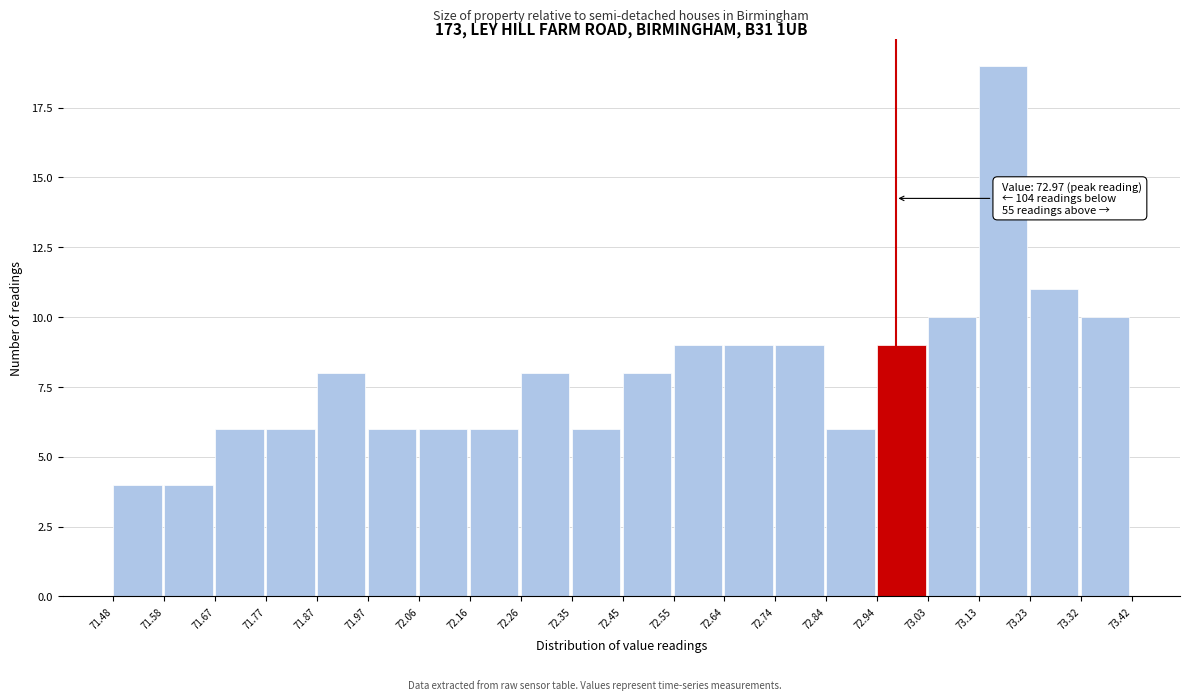

Over which range of the x-axis is the bar tallest?

73.13 to 73.23